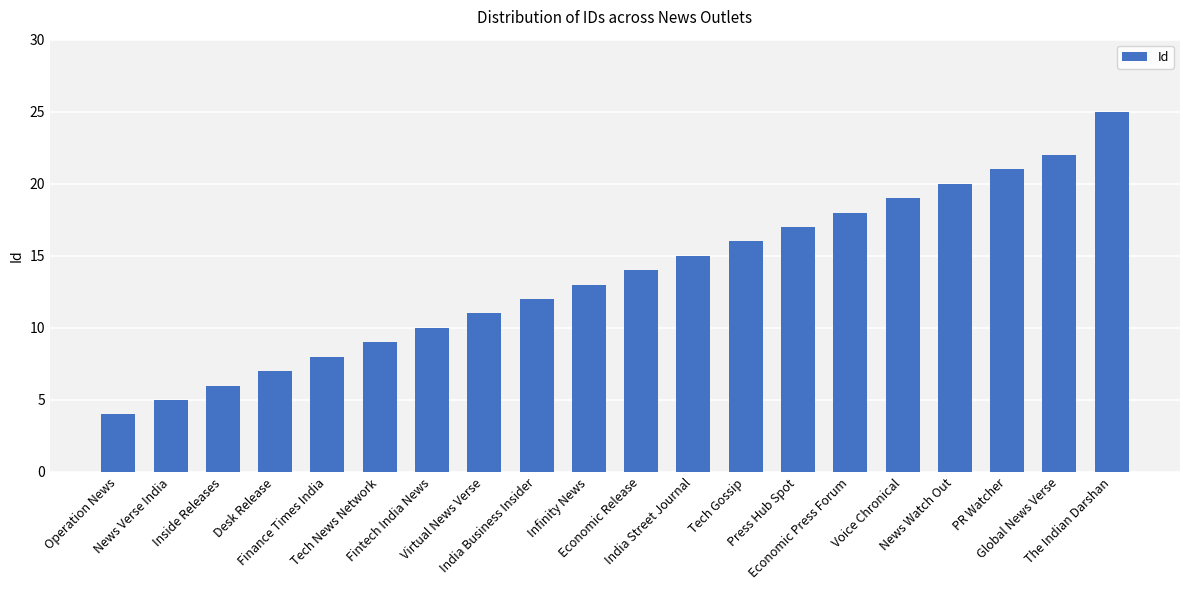

Which category has the lowest value across all series?

Operation News